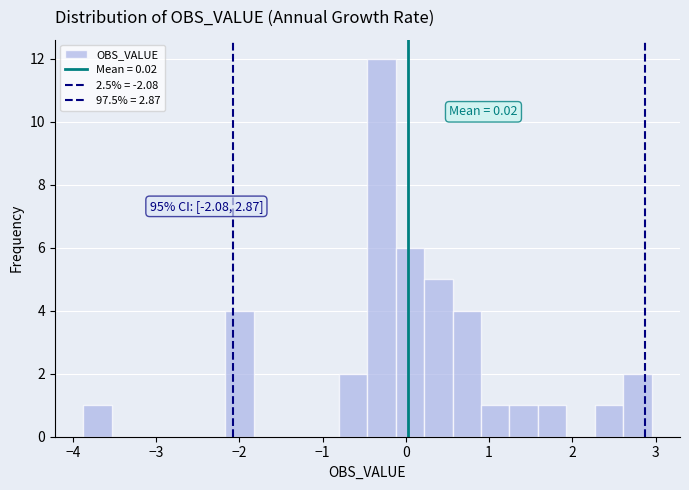

Read against the x-axis, roughly where is the centre of the tallest bar?

-0.3